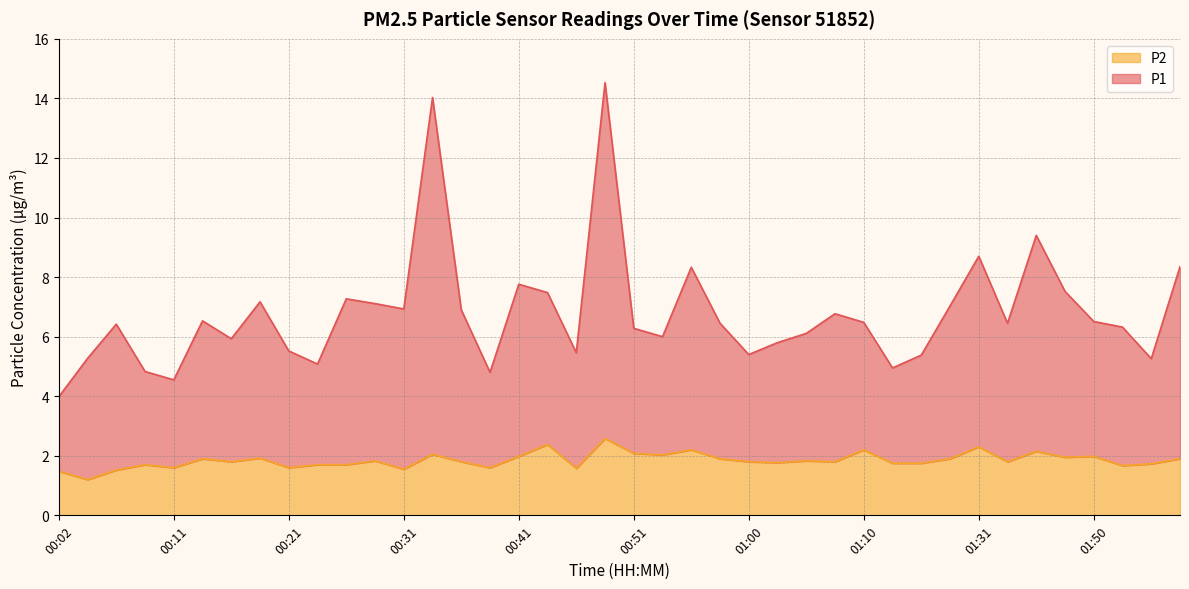

What is the sum of all P2 values?

74.0